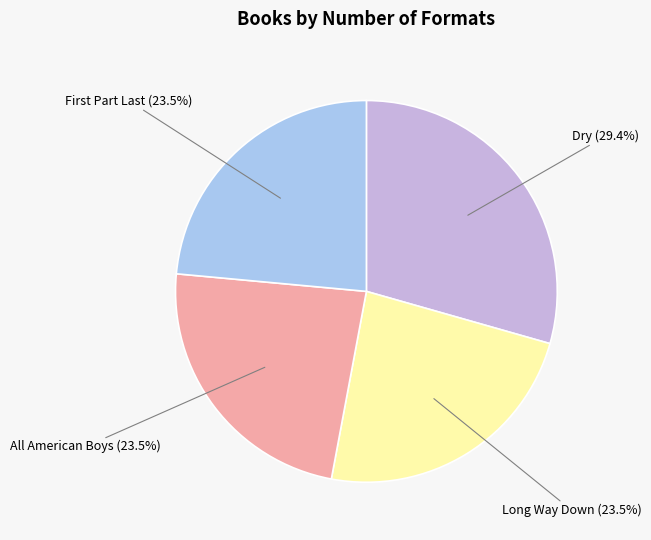

Is there a majority slice in this chart?

No